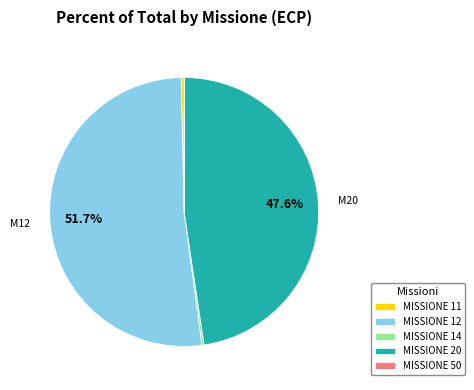

Is the sum of MISSIONE 12 and MISSIONE 20 greater than half?

Yes